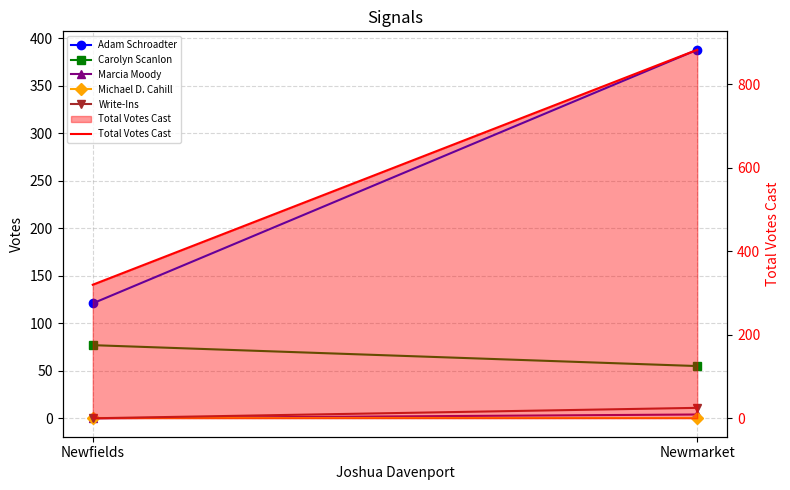

What is the greatest value displayed?

883